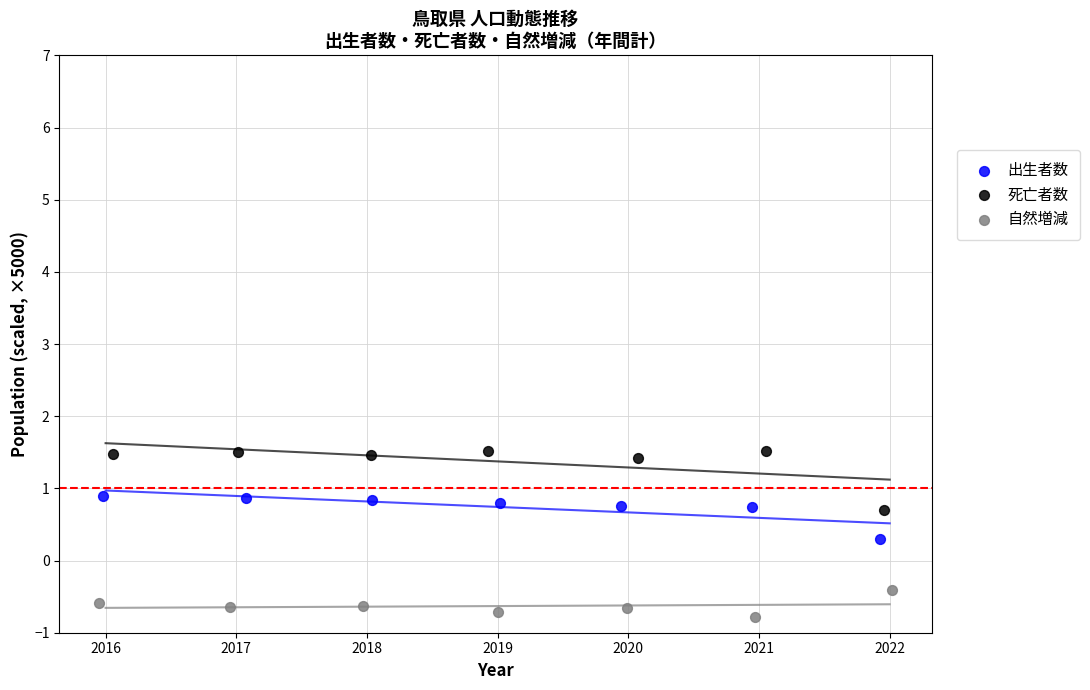

Which series has the largest Y range (max minus min)?

死亡者数